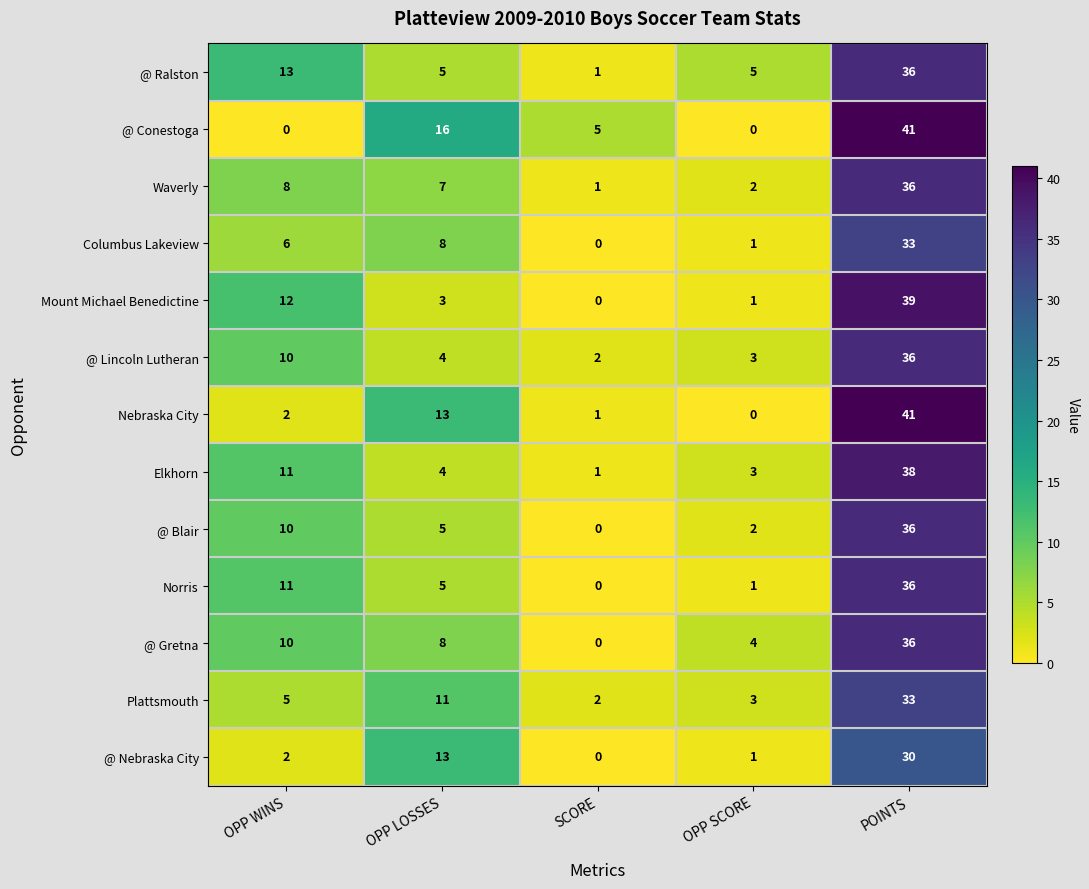

At which category is the sum across all series the highest?

POINTS